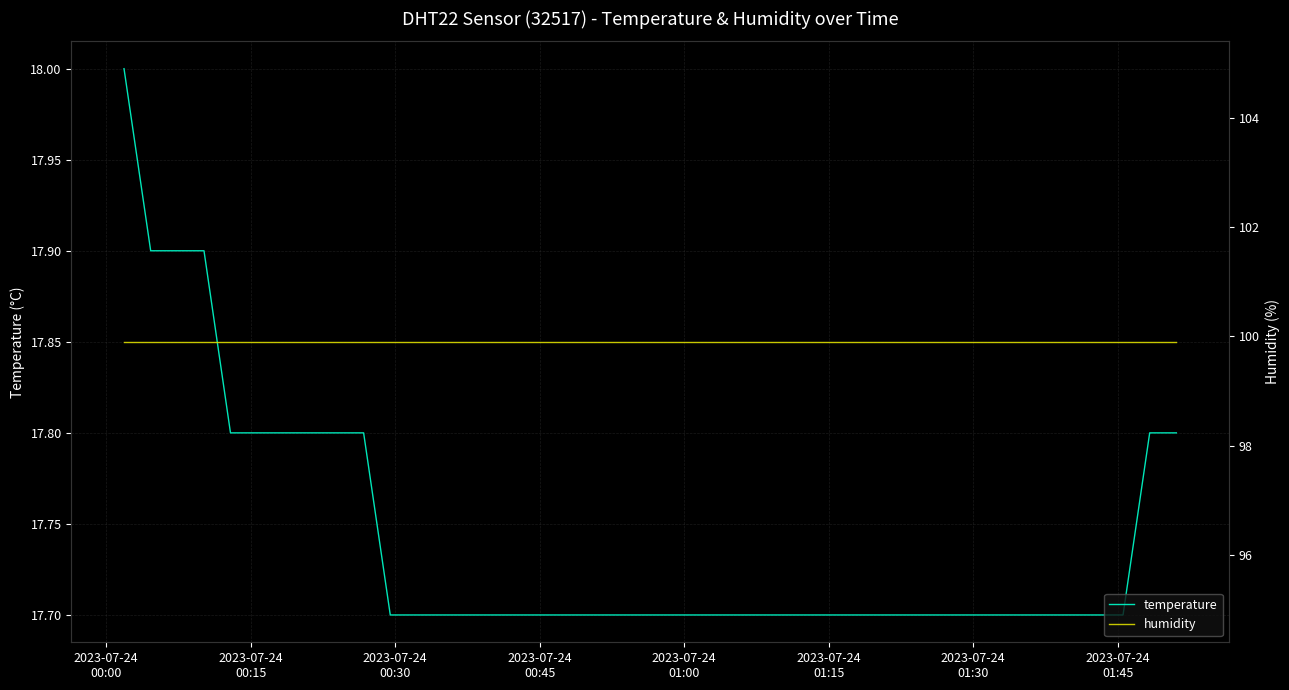

What is the maximum value for temperature?

18.0